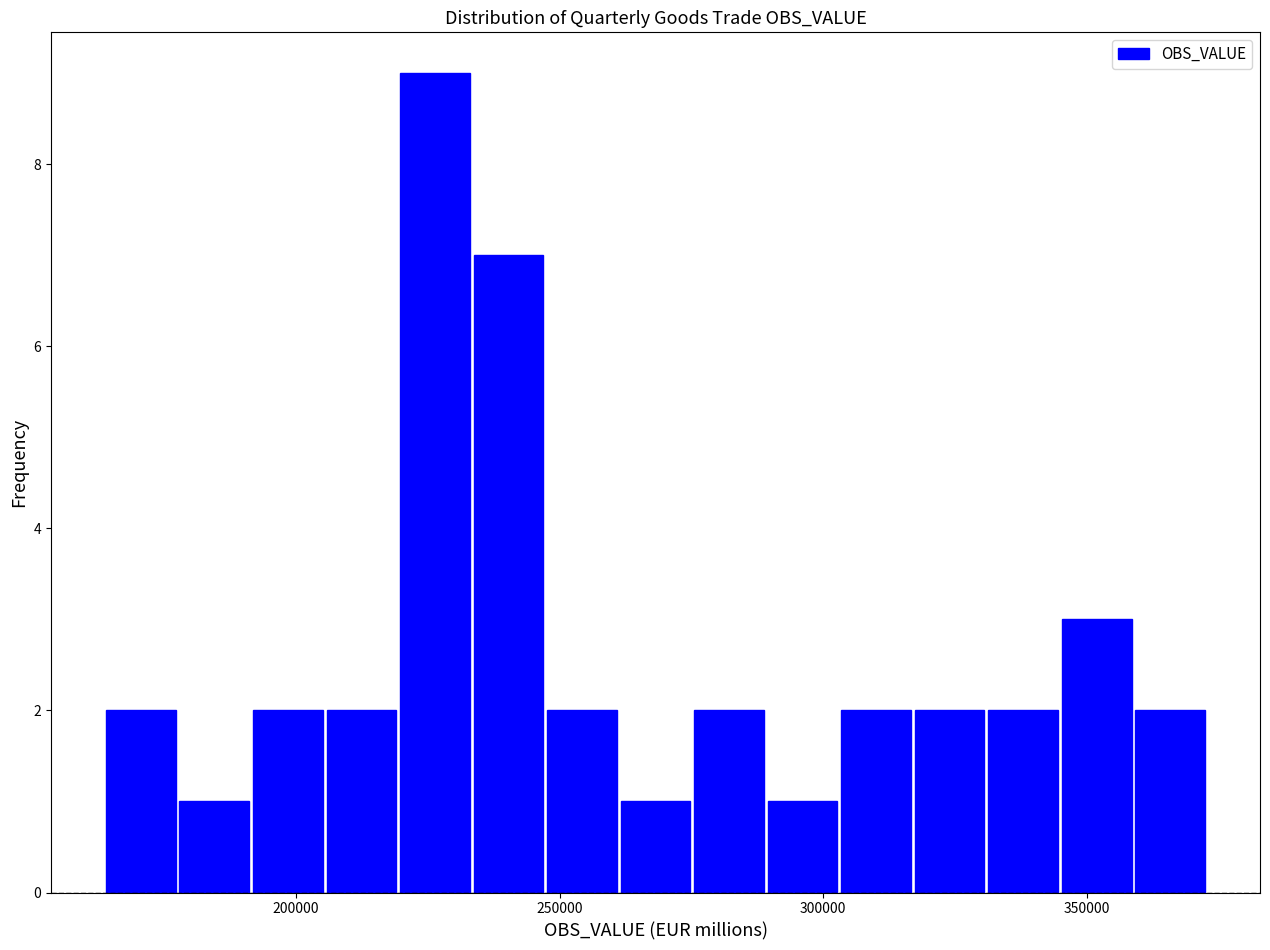

Read against the x-axis, roughly where is the centre of the tallest bar?

225000